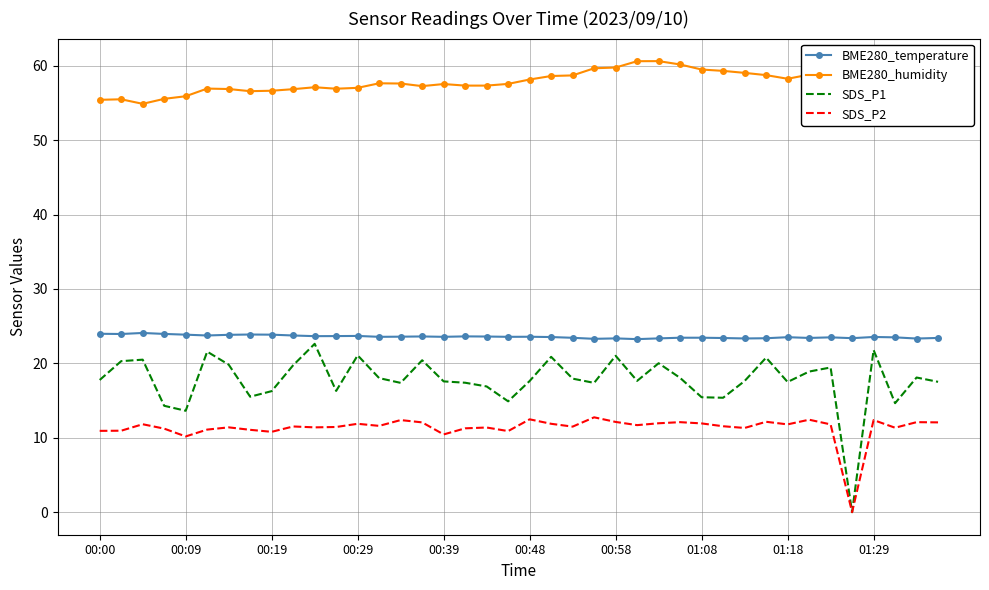

Which series has the widest spread of values?

SDS_P1